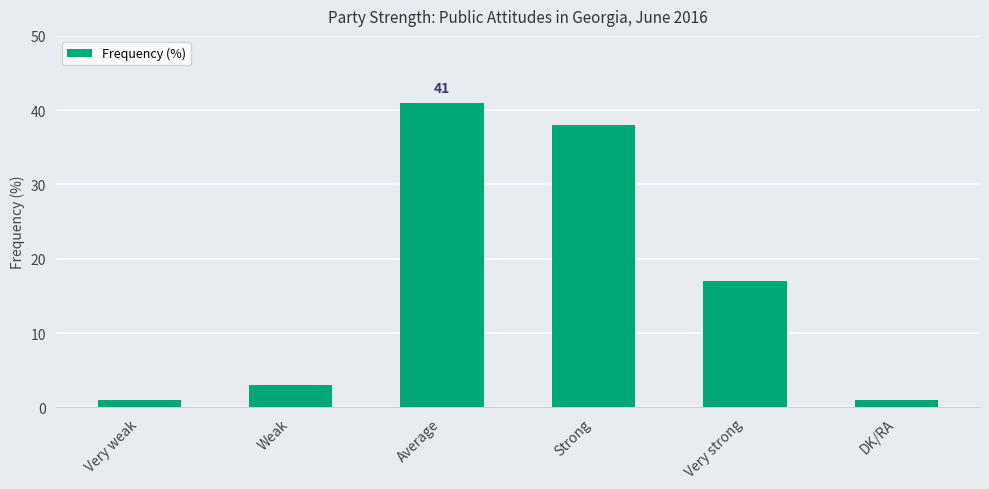

What is the difference between the values at Very weak and Very strong?

16